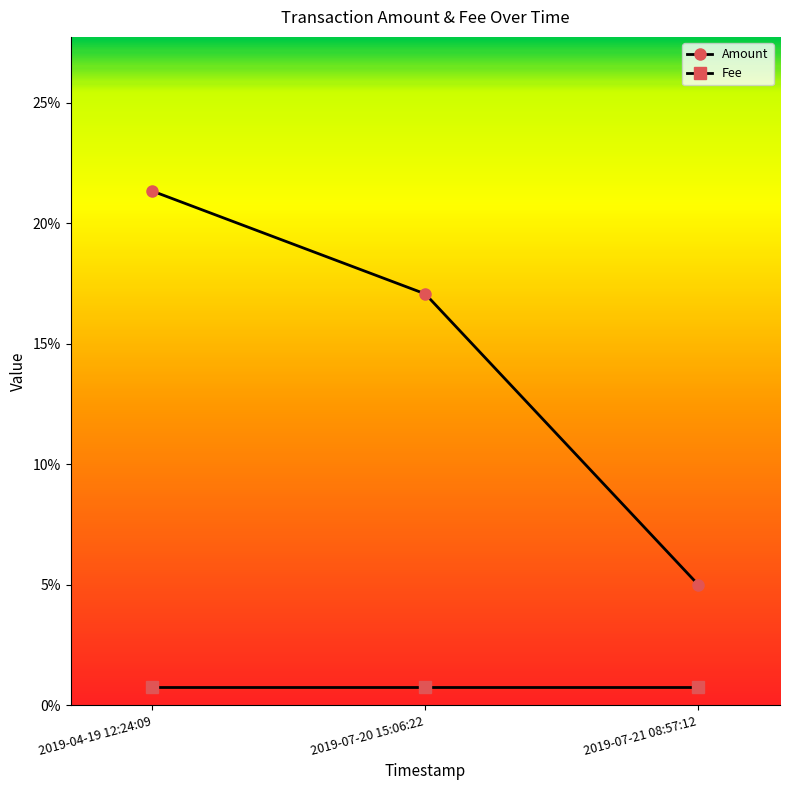

Between 2019-07-20 15:06:22 and 2019-07-21 08:57:12, which is larger?

2019-07-20 15:06:22